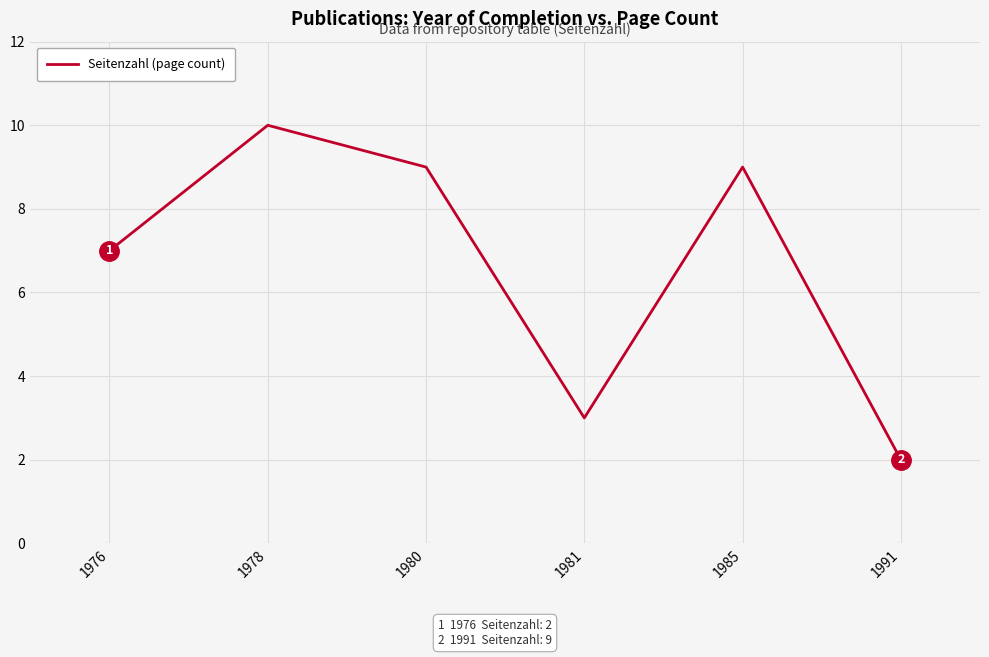

What is the difference between the maximum and minimum values?

8